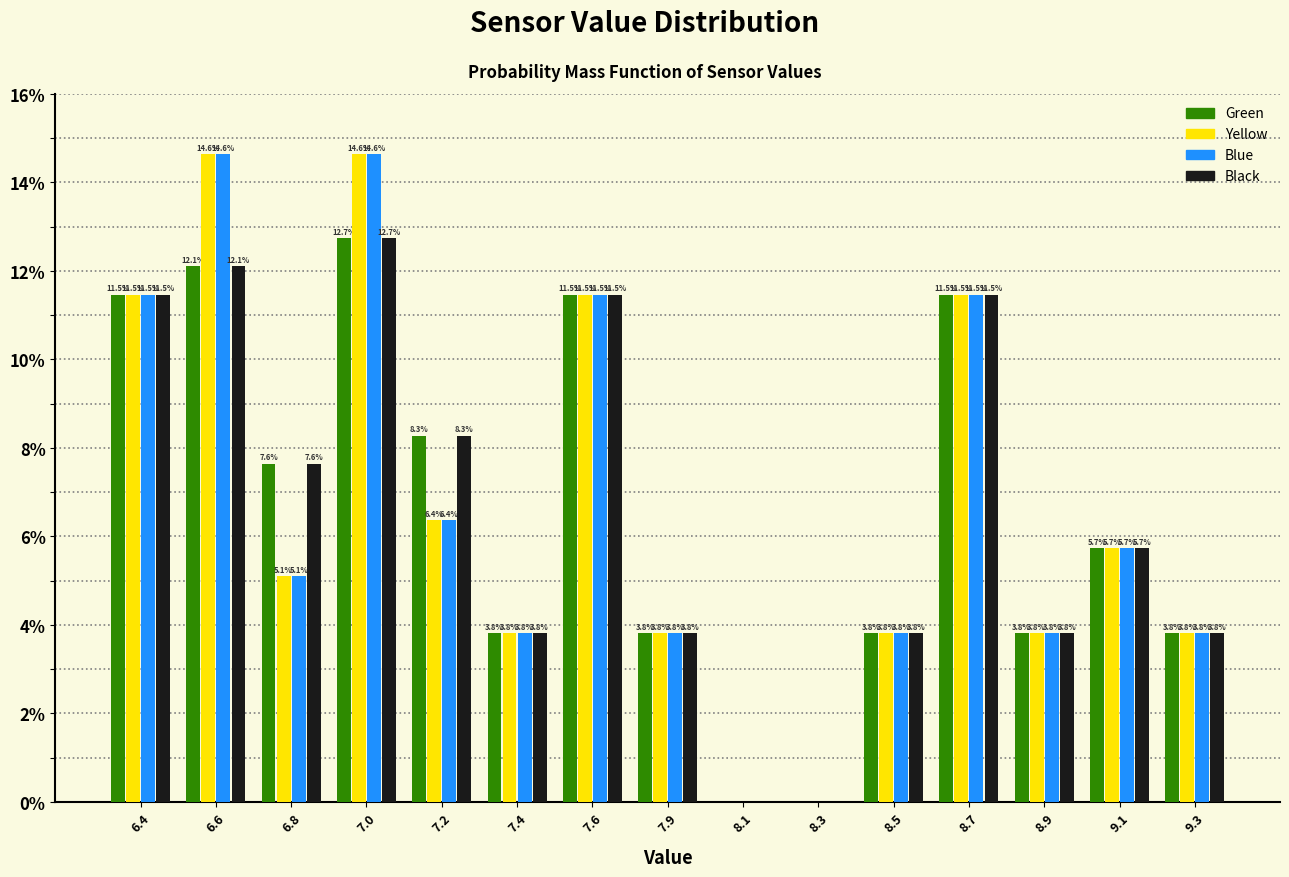

Reading right to left, what are all the values shown in this chart?

Green: 9.3=3.8	9.1=5.7	8.9=3.8	8.7=11.5	8.5=3.8	8.3=0.0	8.1=0.0	7.9=3.8	7.6=11.5	7.4=3.8	7.2=8.3	7.0=12.7	6.8=7.6	6.6=12.1	6.4=11.5
Yellow: 9.3=3.8	9.1=5.7	8.9=3.8	8.7=11.5	8.5=3.8	8.3=0.0	8.1=0.0	7.9=3.8	7.6=11.5	7.4=3.8	7.2=6.4	7.0=14.6	6.8=5.1	6.6=14.6	6.4=11.5
Blue: 9.3=3.8	9.1=5.7	8.9=3.8	8.7=11.5	8.5=3.8	8.3=0.0	8.1=0.0	7.9=3.8	7.6=11.5	7.4=3.8	7.2=6.4	7.0=14.6	6.8=5.1	6.6=14.6	6.4=11.5
Black: 9.3=3.8	9.1=5.7	8.9=3.8	8.7=11.5	8.5=3.8	8.3=0.0	8.1=0.0	7.9=3.8	7.6=11.5	7.4=3.8	7.2=8.3	7.0=12.7	6.8=7.6	6.6=12.1	6.4=11.5